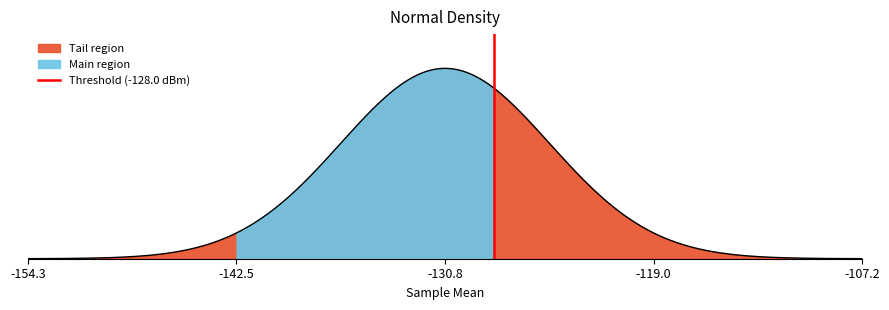

How many values are between 0 and 1?

2